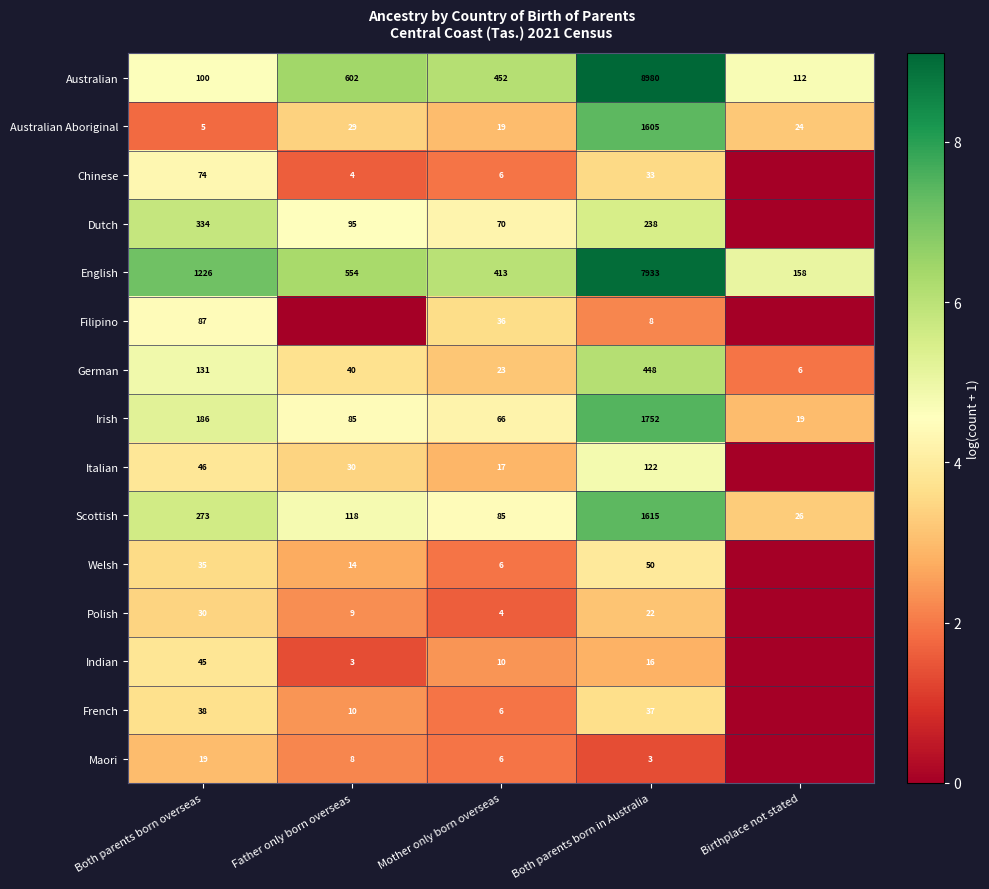

What value does the English series have at Both parents born in Australia?

7933